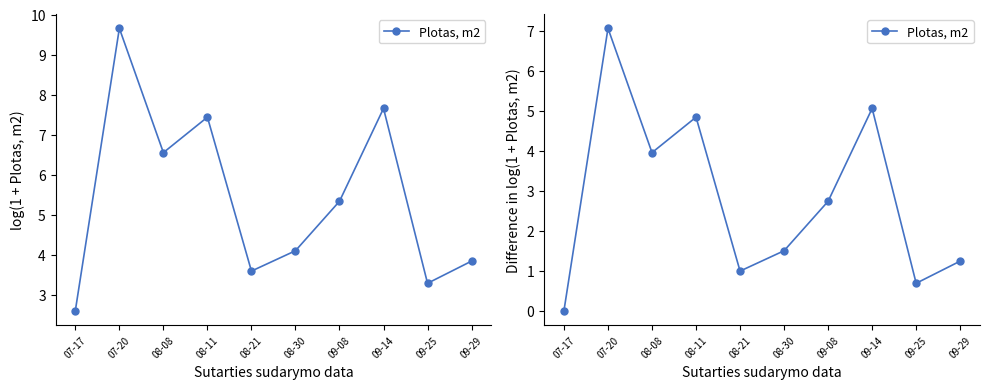

How many positive values are there?

9